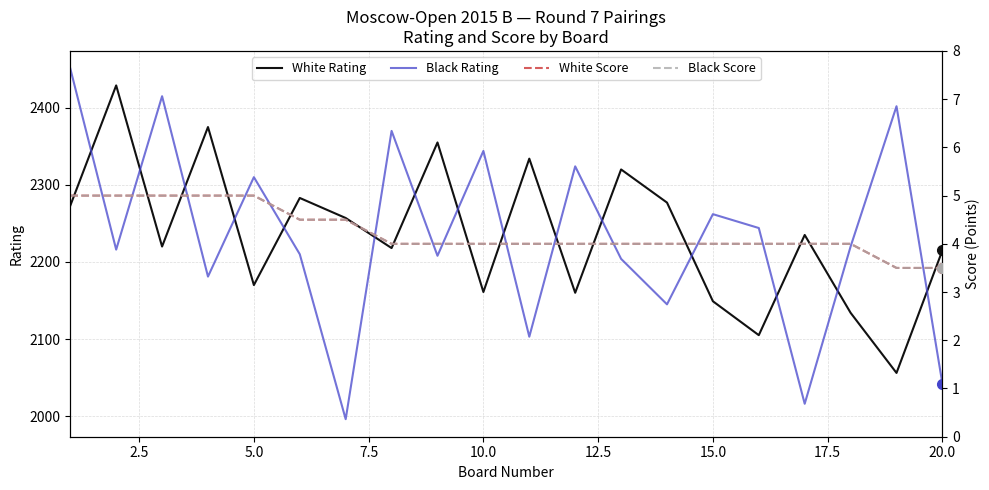

How many intersections are there between White Rating and Black Rating?

15